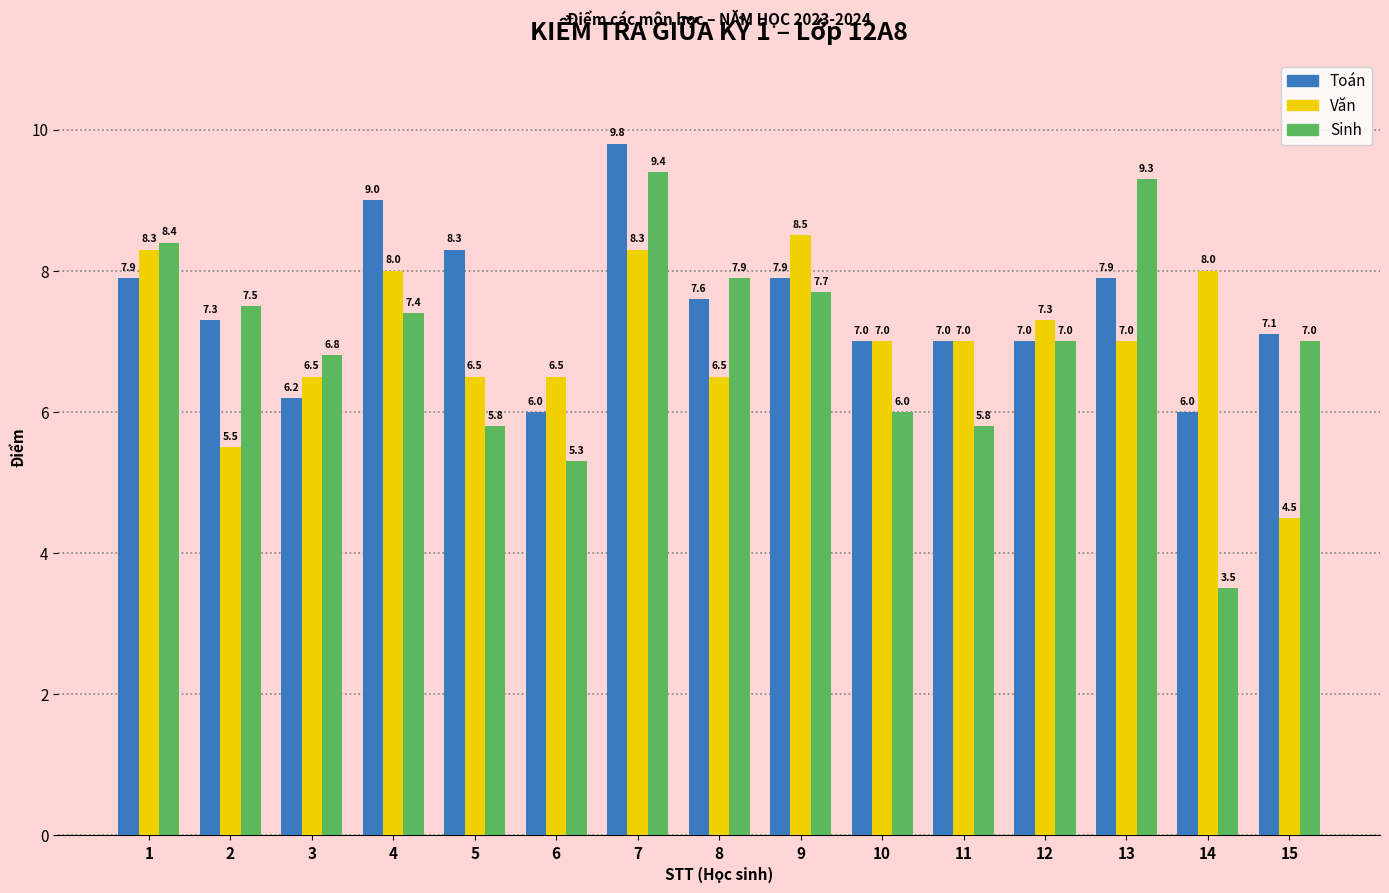

The value of Sinh at 6 is 3.2. True or false?

False